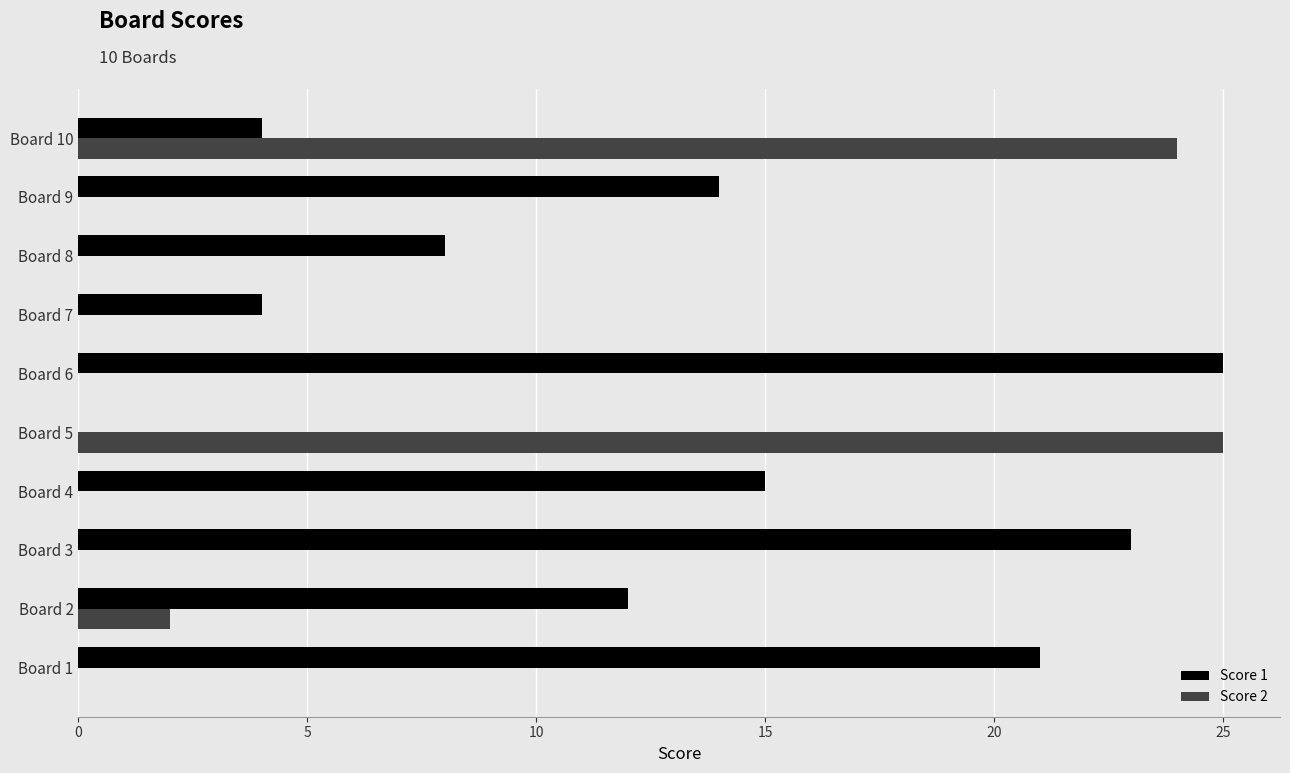

Which series changed the most between Board 6 and Board 10?

Score 2